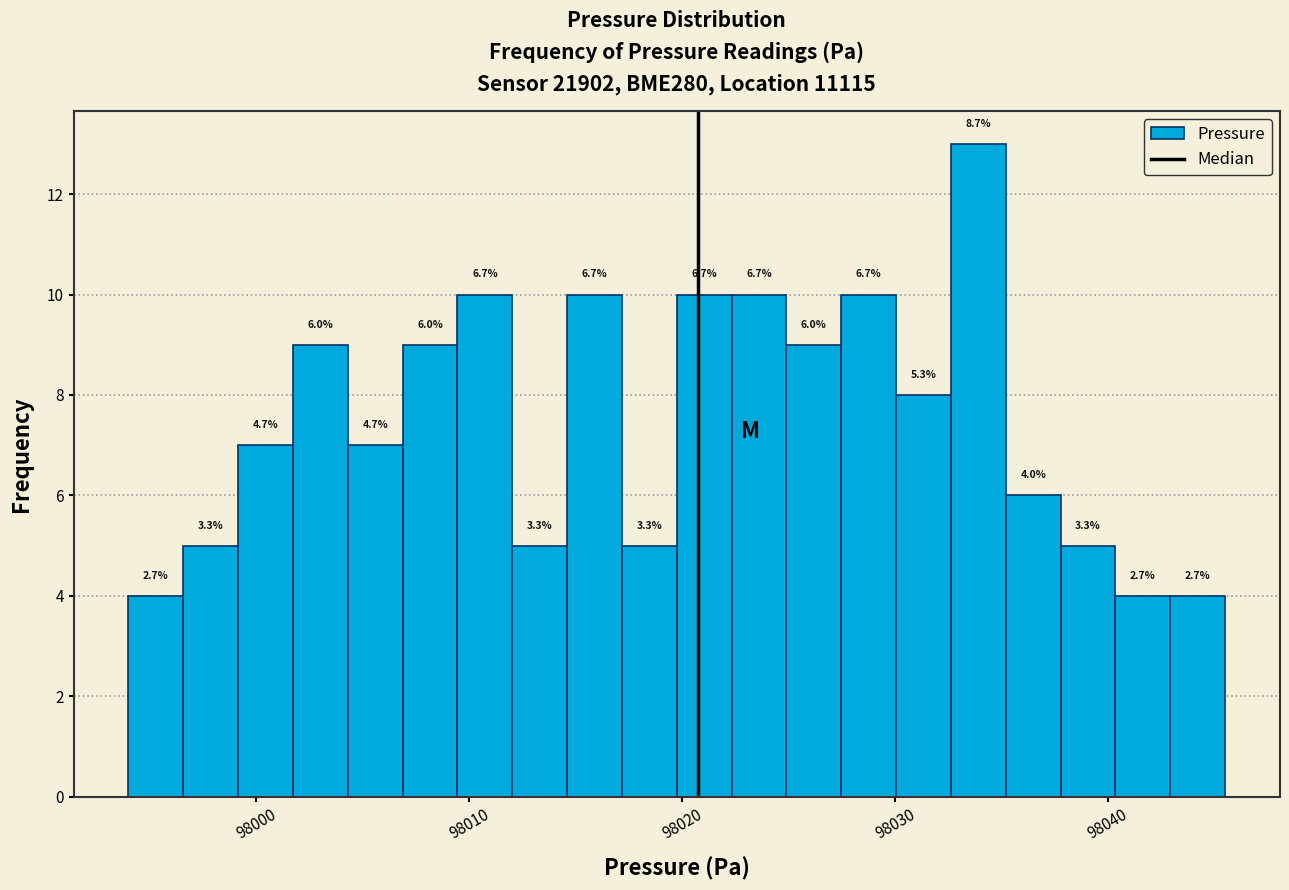

Around what value on the x-axis is the tallest bar? Give the approximate position of its centre, as read against the axis.

98034